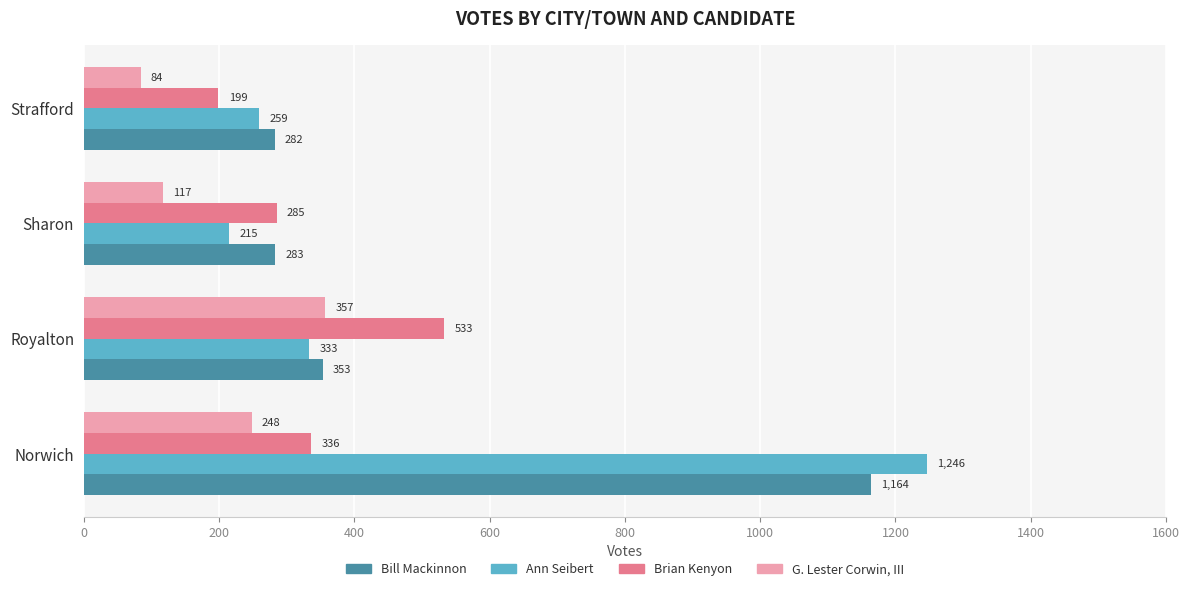

How many categories are shown in the chart?

4